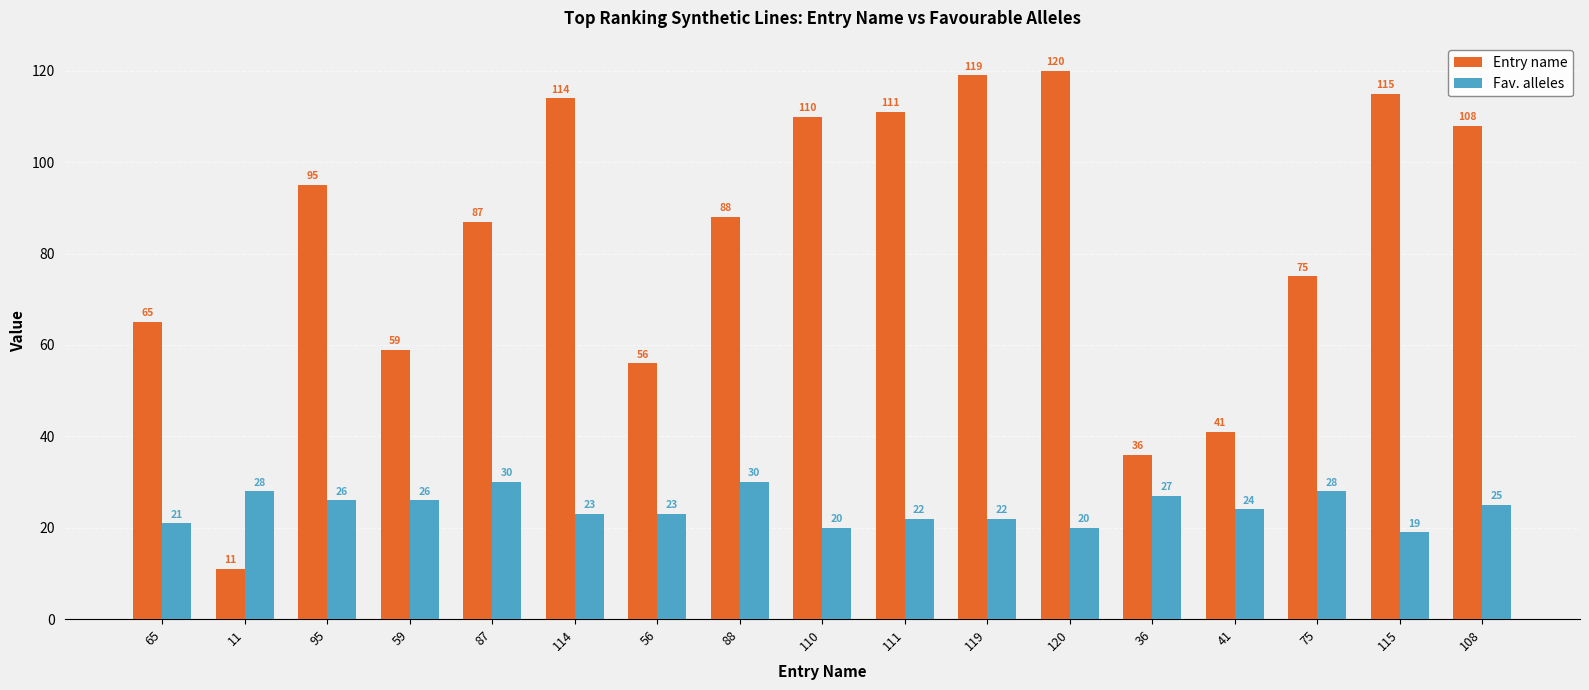

What is the lowest value of the Entry name series?

11